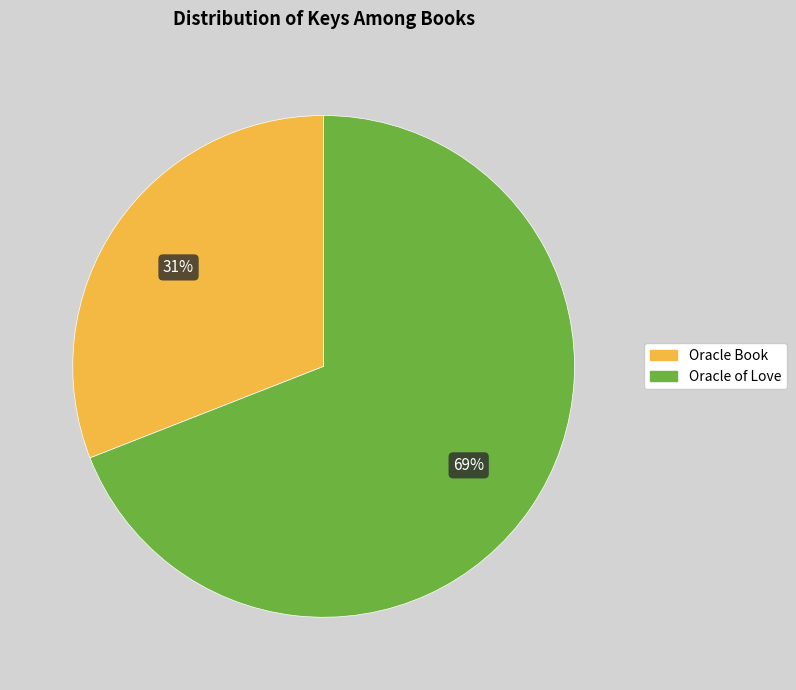

To the nearest percent, what is the difference between the Oracle Book and Oracle of Love slice percentages?

38%